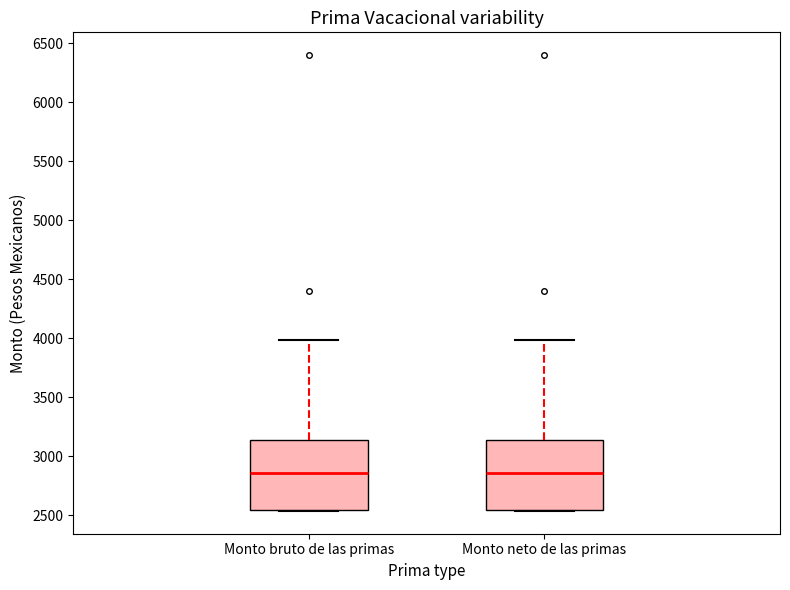

Where is the upper edge of the box for Monto bruto de las primas on the y-axis? The values are not printed on the chart, so give them approximately, as read against the axis.

3150